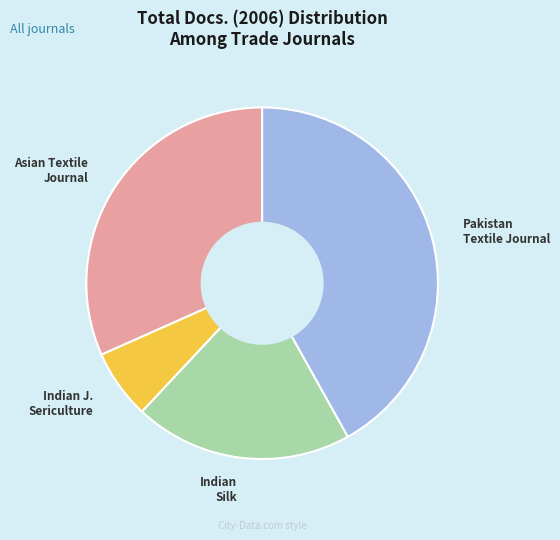

True or false: Pakistan Textile Journal accounts for 42% of the total.

True